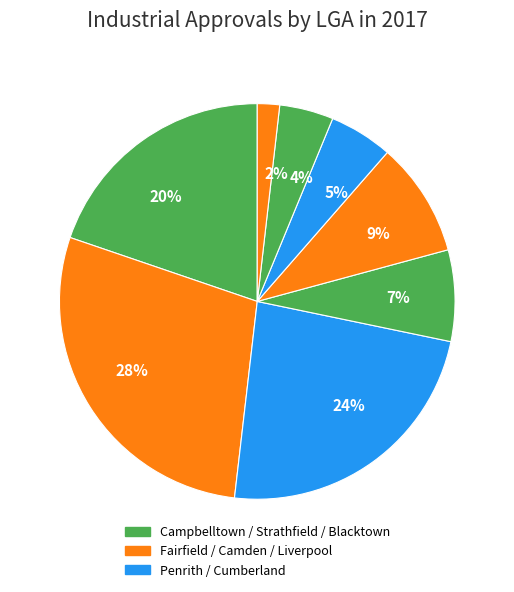

To the nearest percent, what is the average slice percentage?

12%